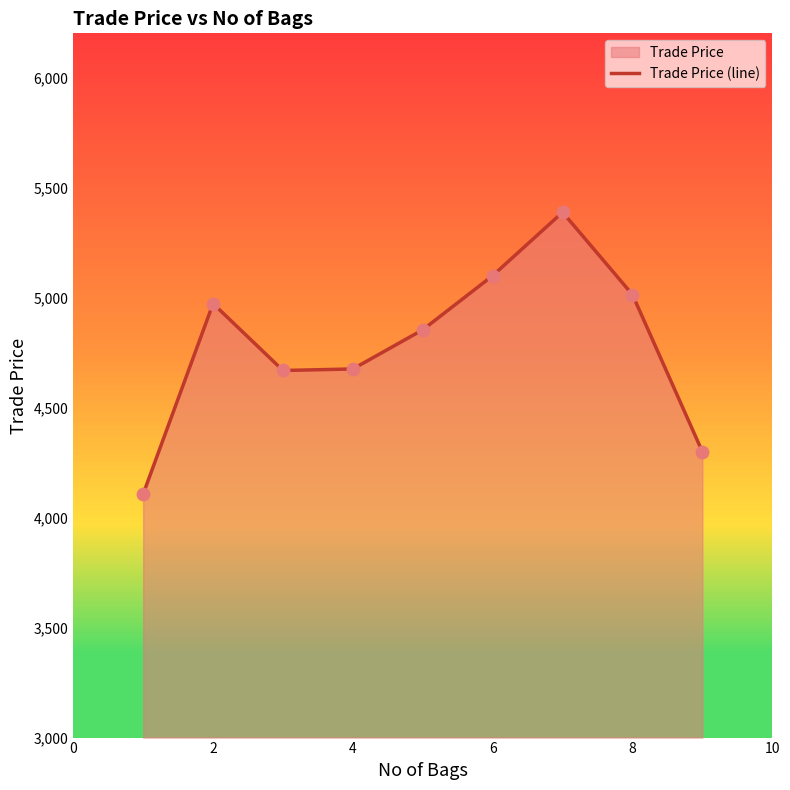

Which has a higher value, 6 or 4?

6